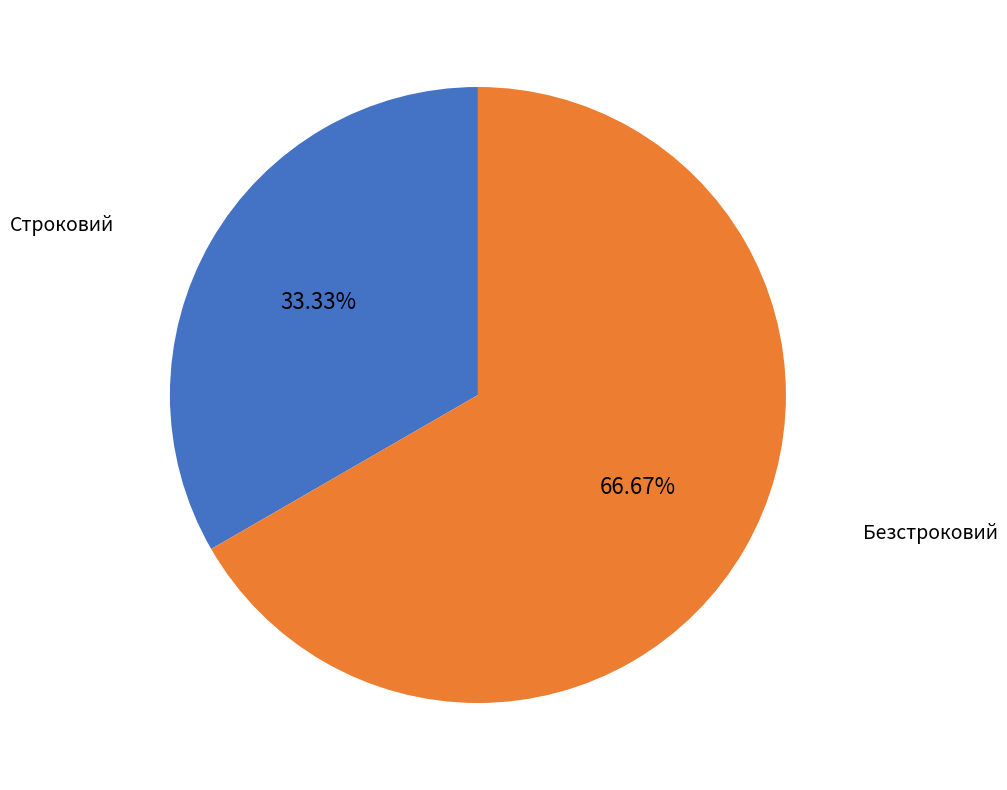

The Строковий slice represents 33% of the pie. True or false?

True